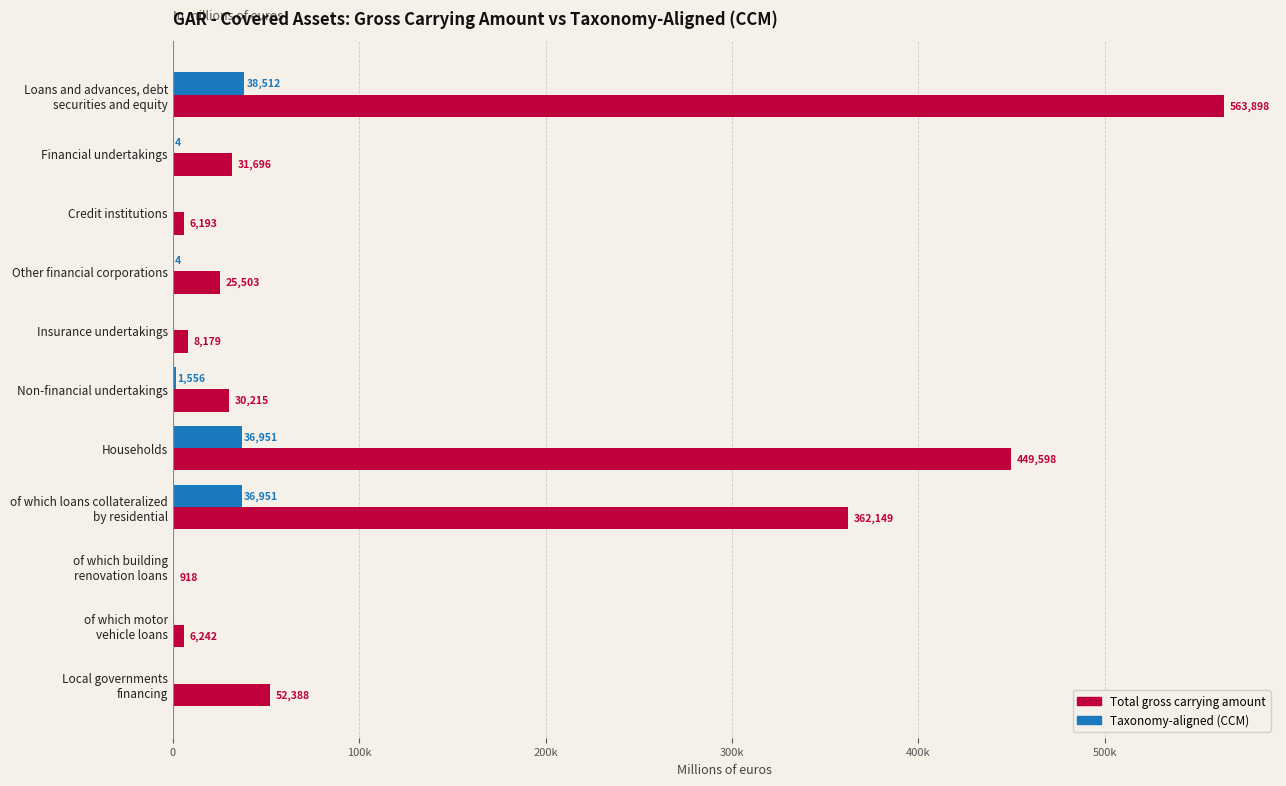

What are all the series names shown in the legend?

Total gross carrying amount, Taxonomy-aligned (CCM)